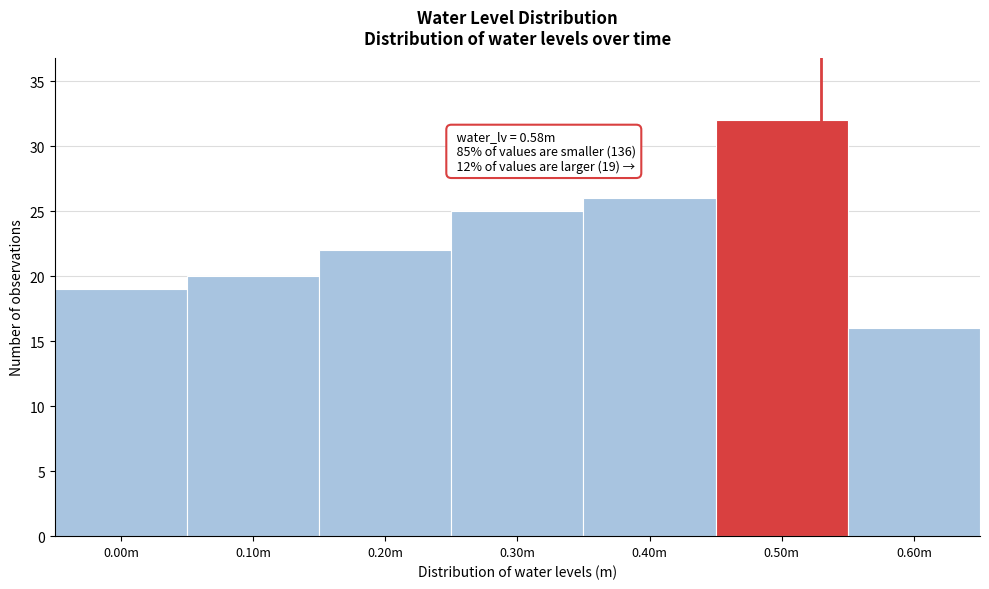

Reading right to left, what are all the values shown in this chart?

16	32	26	25	22	20	19